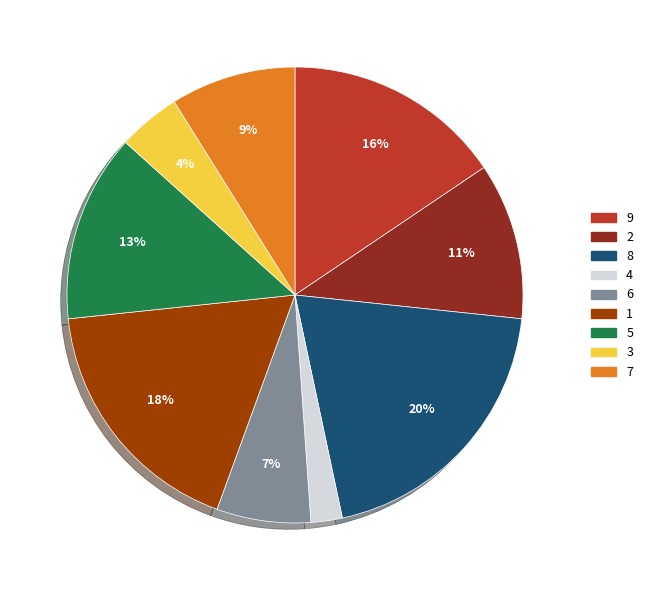

What percentage is the 8 slice, to the nearest percent?

20%